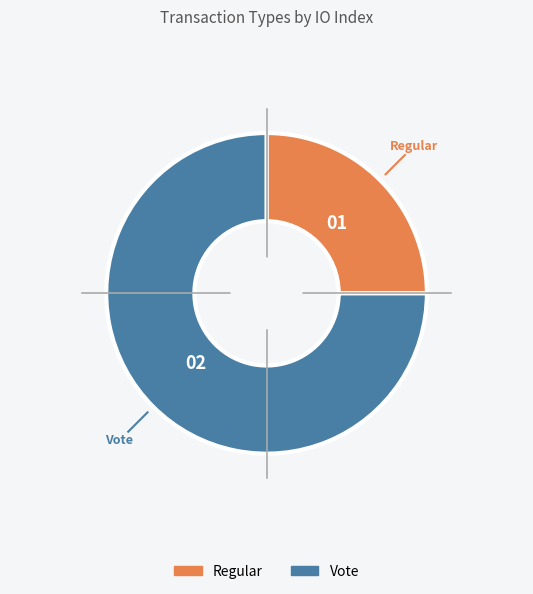

Do Regular and Vote together represent more than half of the pie?

Yes